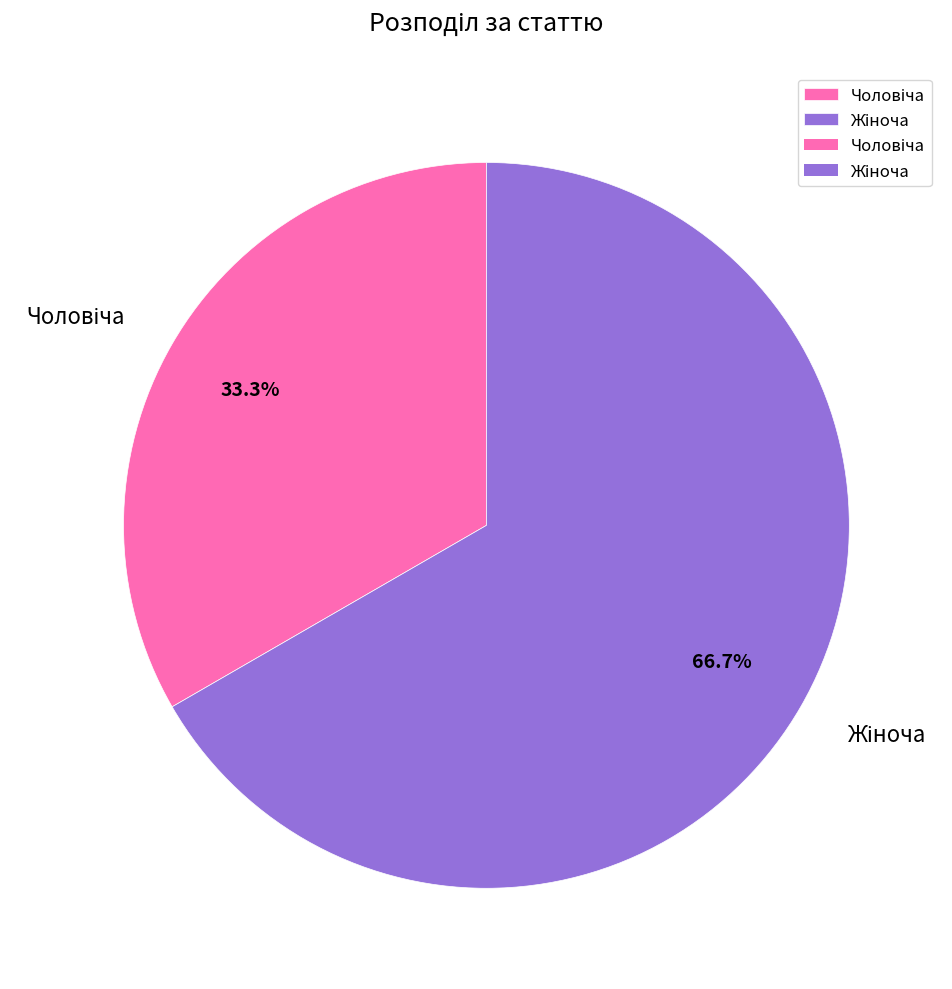

Count the number of slices in the pie.

2